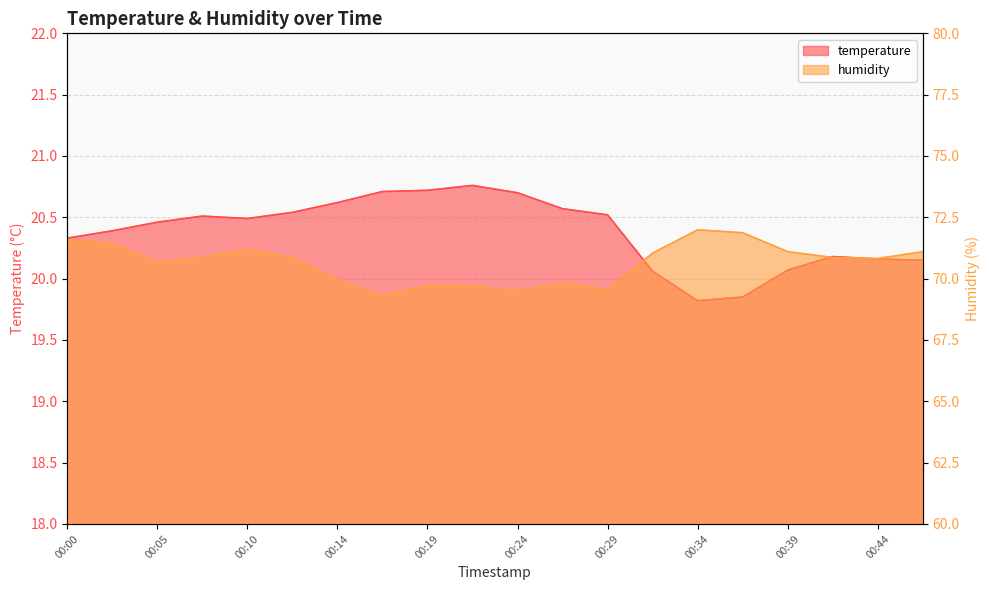

What is the value of the humidity point at the 14th from the left?

71.0